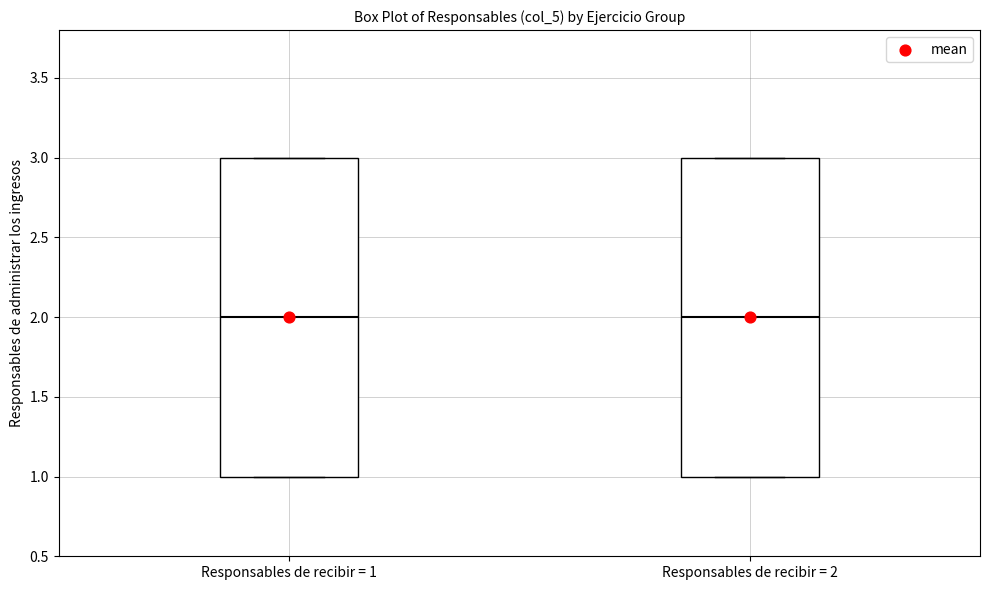

Reading left to right, transcribe this box plot: for each box, give where its median line is, the range the box spans, and where its two whiskers end, as read against the y-axis. The values are not printed on the chart, so give them approximately, as read against the axis.

Responsables de recibir = 1: median 2, box 1 to 3, whiskers 1 to 3
Responsables de recibir = 2: median 2, box 1 to 3, whiskers 1 to 3